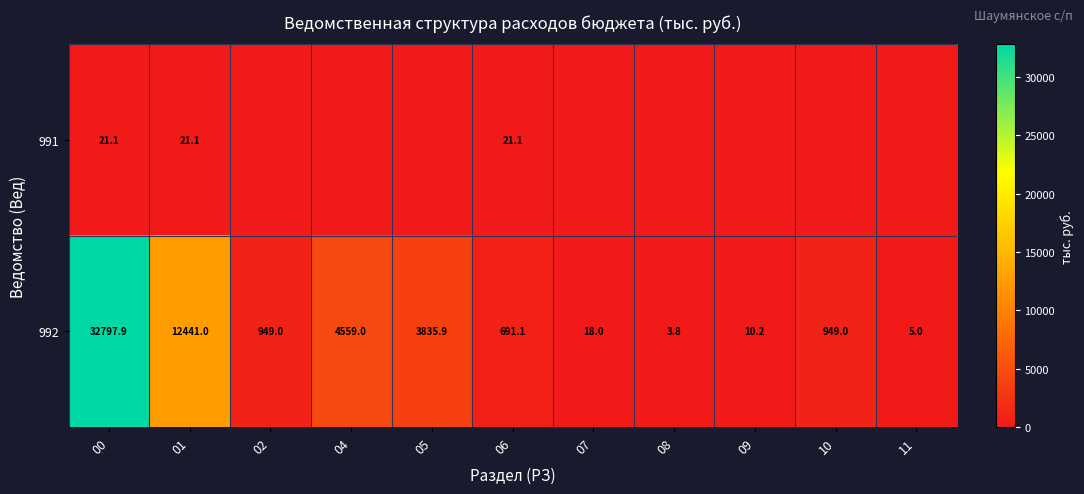

Is the value of 991 at 01 greater than the value of 992 at 05?

No